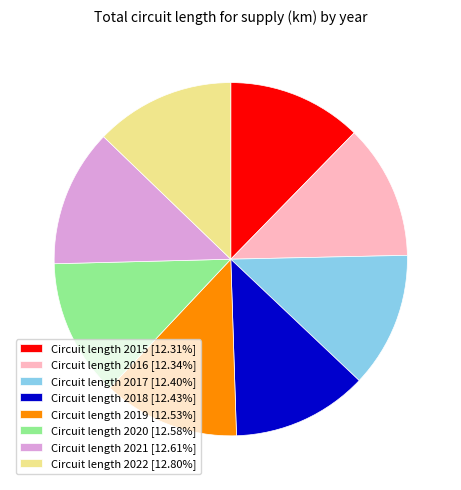

Approximately how many times larger is the value at Circuit length 2017 [12.40%] compared to Circuit length 2018 [12.43%]?

1.0